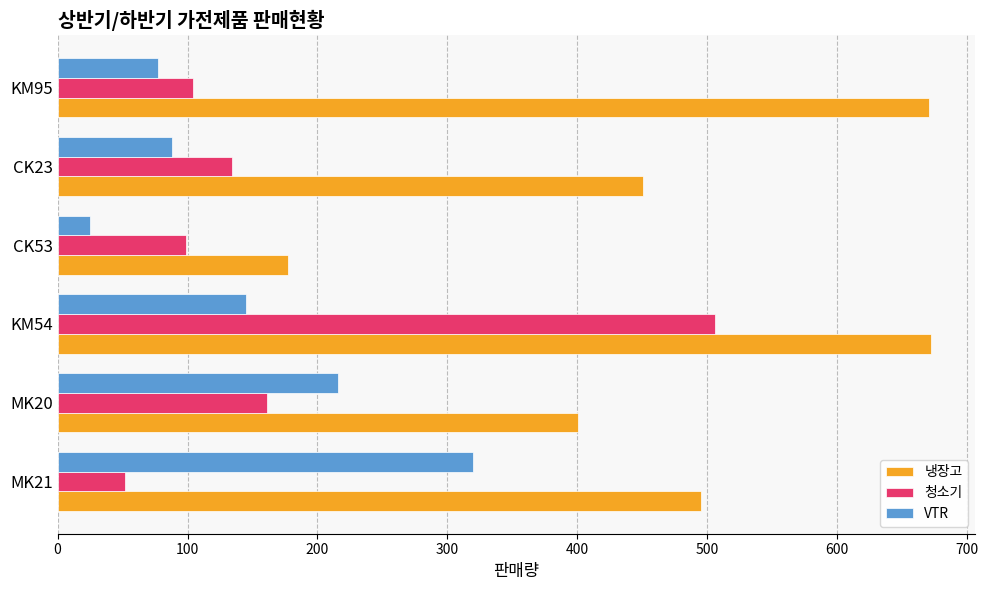

How many categories are shown in the chart?

6